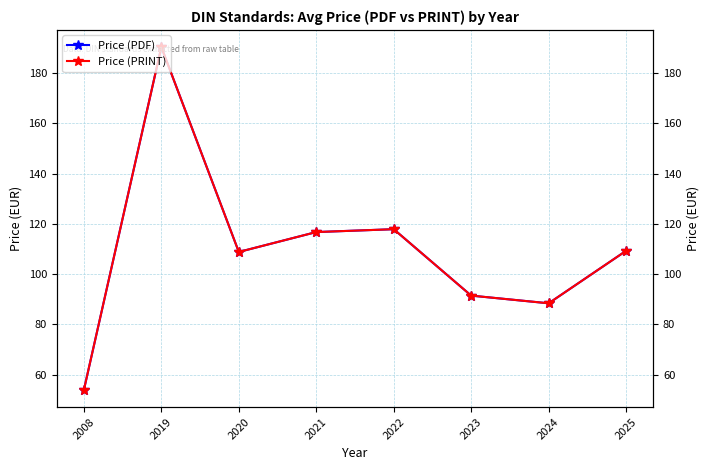

At which category is the sum across all series the highest?

2019